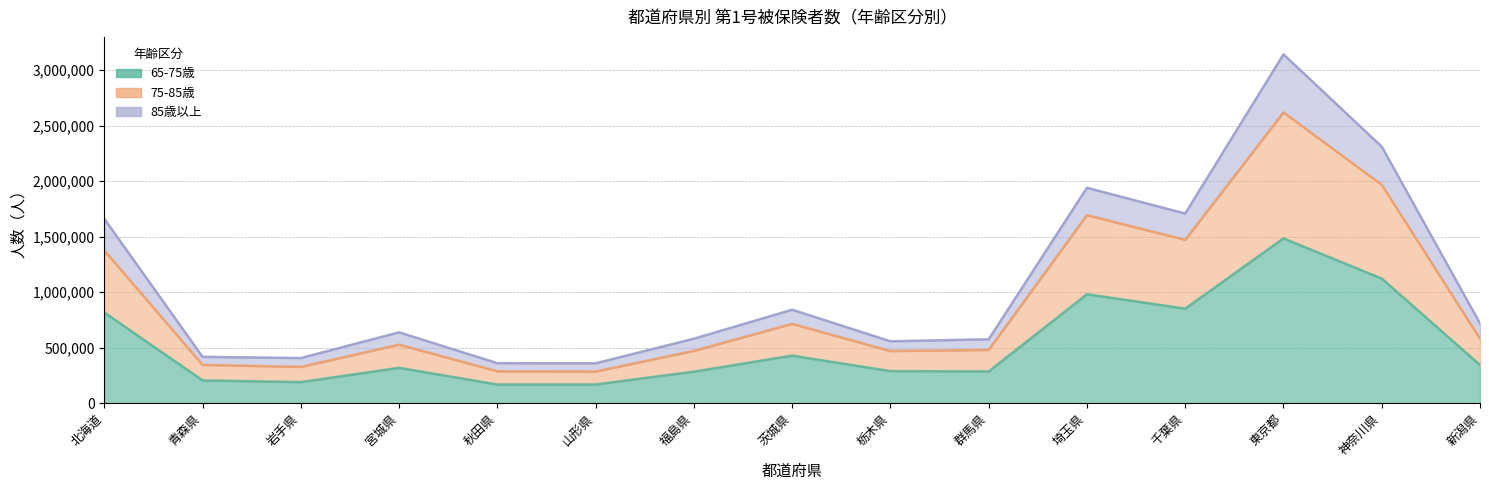

True or false: 75-85歳 has more than 2 interior local peaks.

True